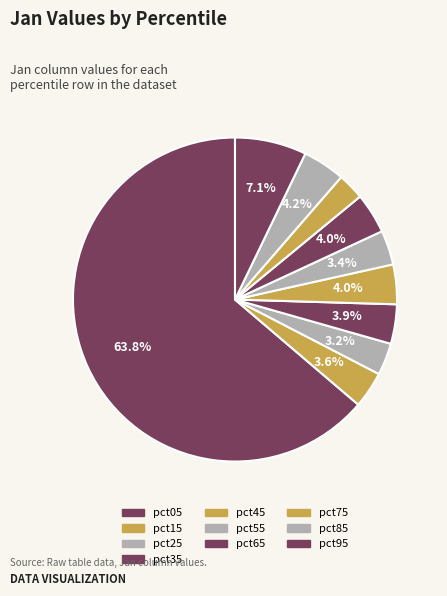

Rank the categories by value from highest to lowest.

pct05, pct95, pct85, pct65, pct45, pct35, pct15, pct55, pct25, pct75